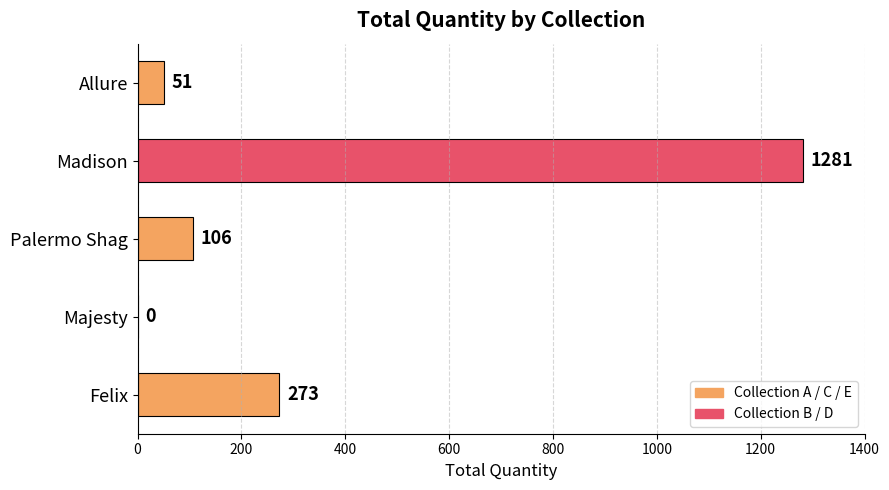

Count the number of categories in the chart.

5